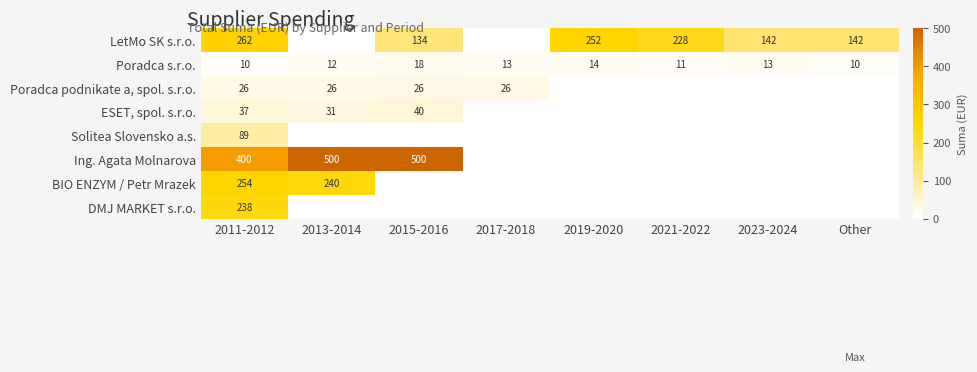

The value of Ing. Agata Molnarova at 2013-2014 is 845.9. True or false?

False